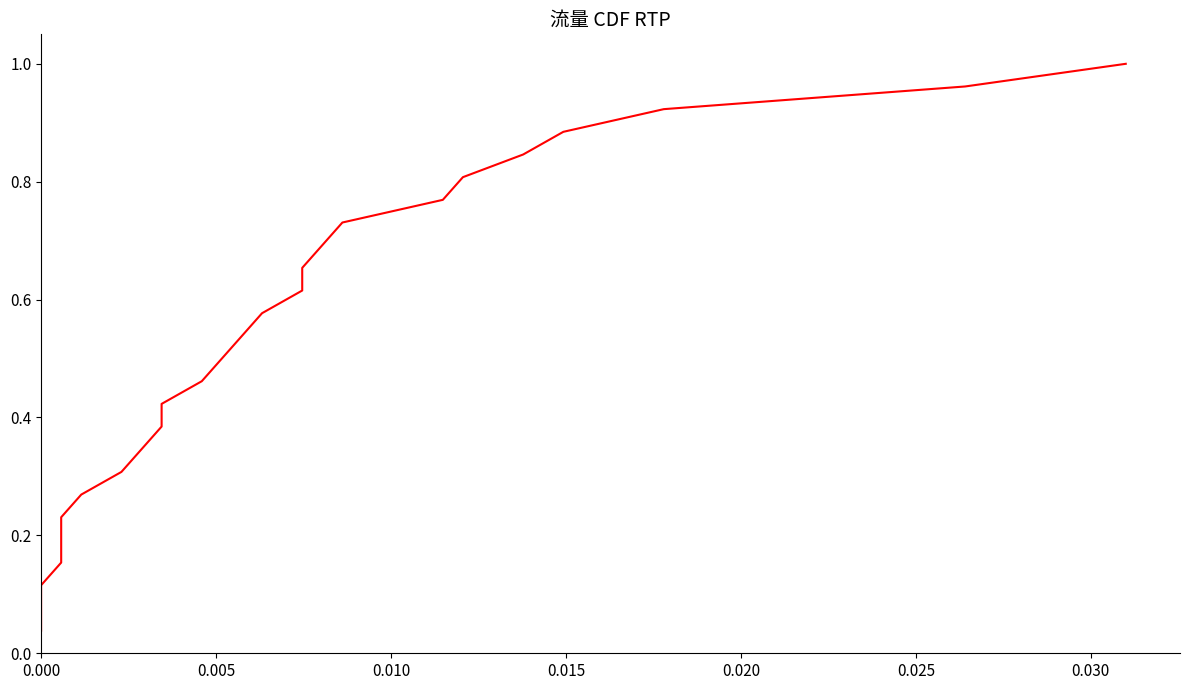

True or false: the data has more than 0 interior local peaks.

False